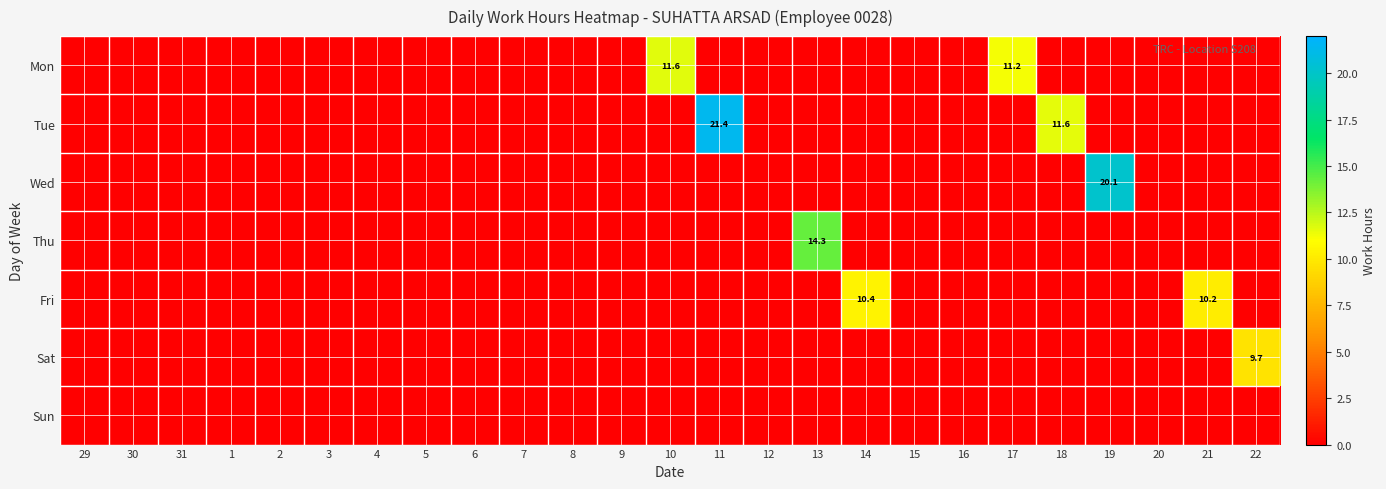

The Tue series shows 11.6 at 18. True or false?

True